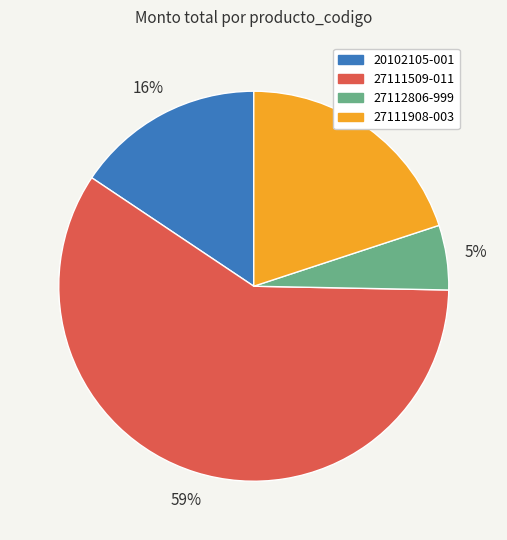

Is there a majority slice in this chart?

Yes